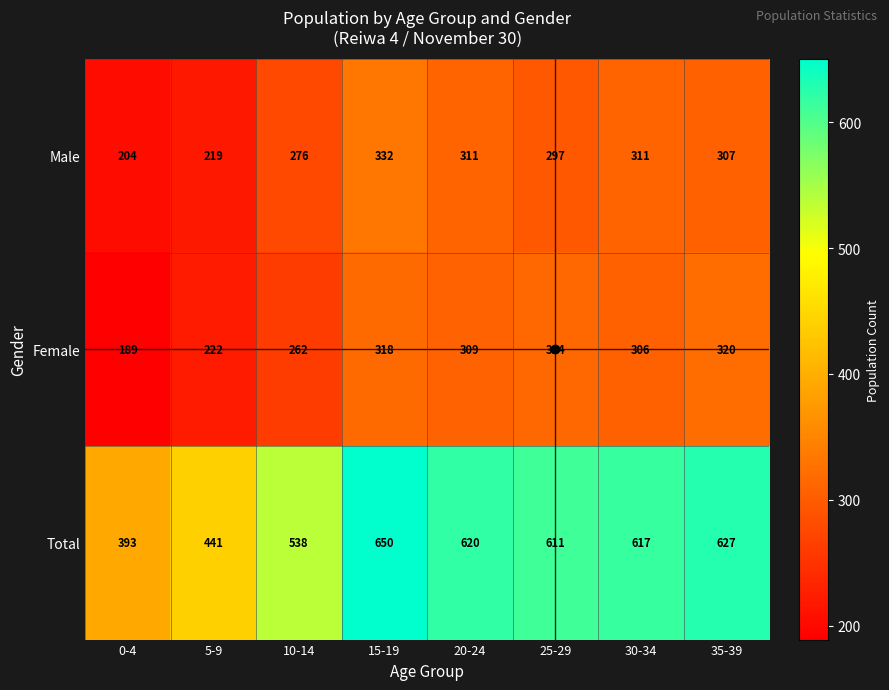

Which series has the largest total across all categories?

Total